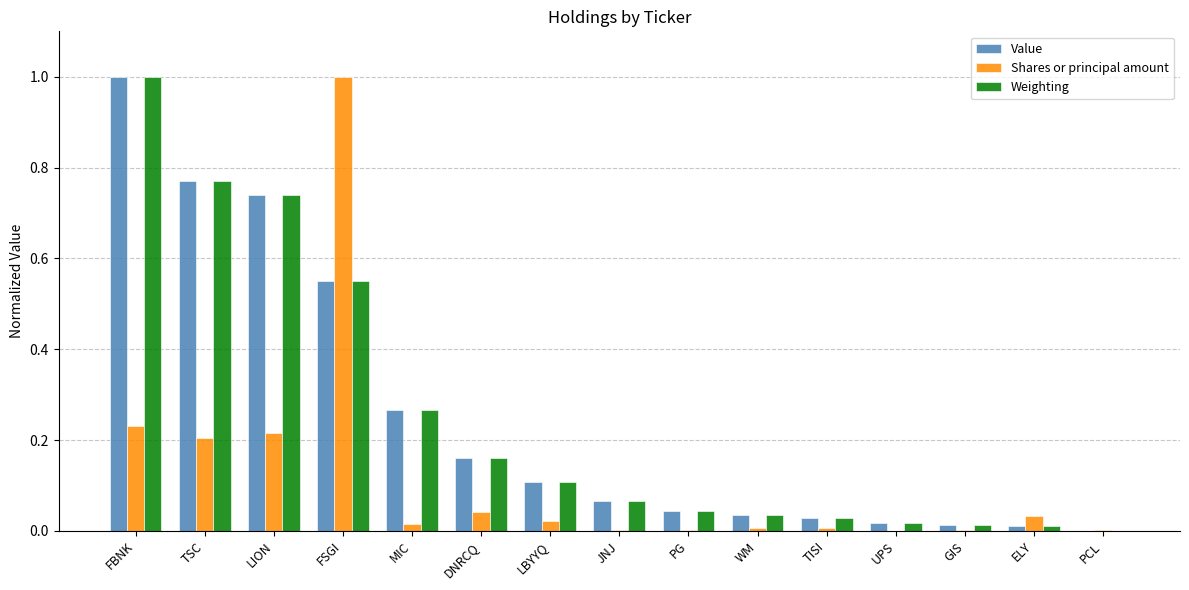

How many positive values does the Value series have?

14